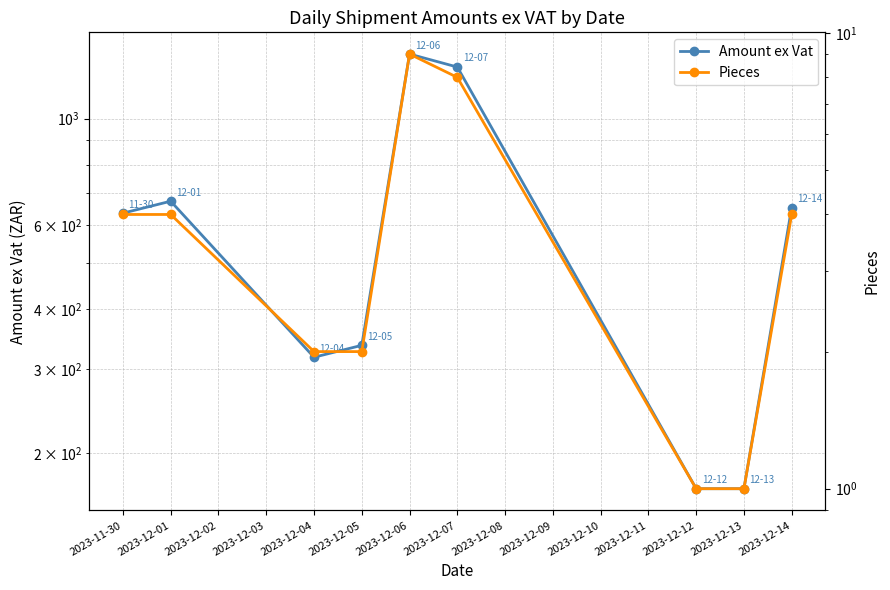

What is the total value across all series at 2023-12-01?

676.0